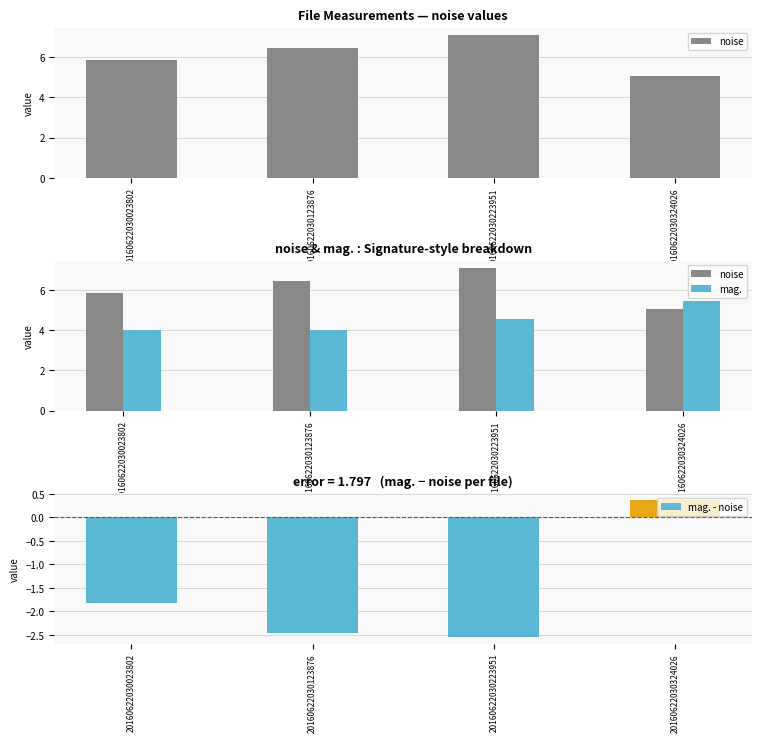

True or false: noise has a value of 7.1 at 20160622030223951.

True